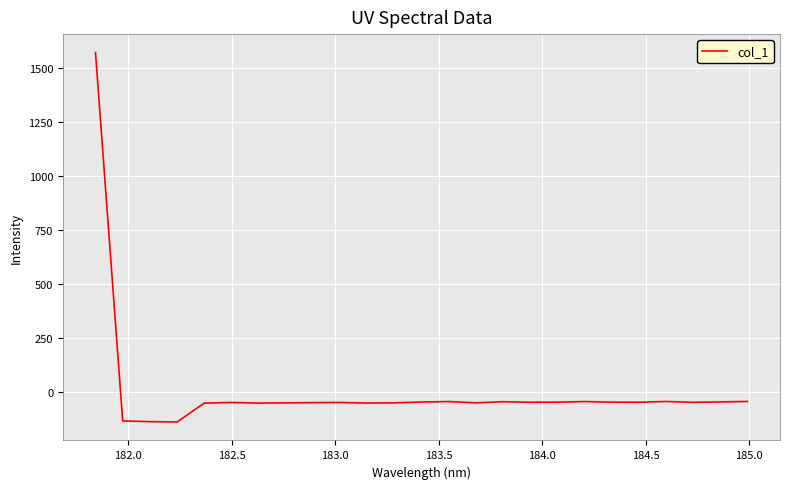

What is the smallest value displayed?

-140.0